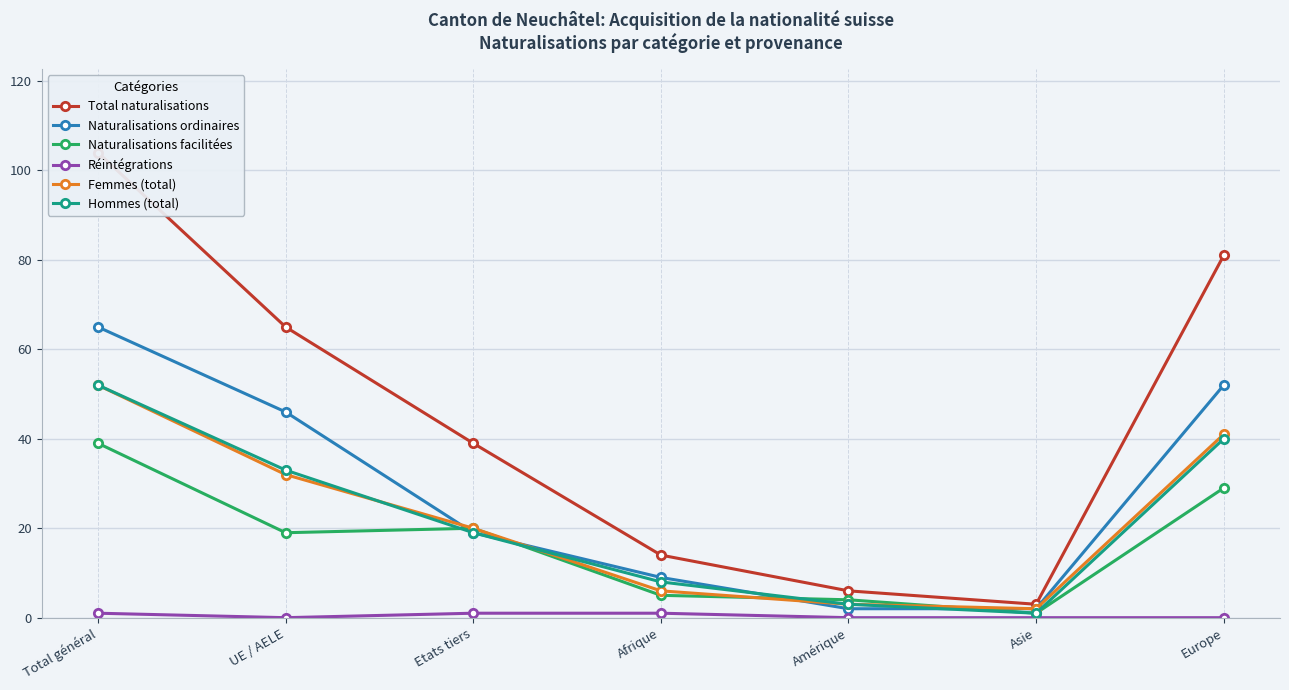

Between Afrique and Etats tiers, which is larger?

Etats tiers